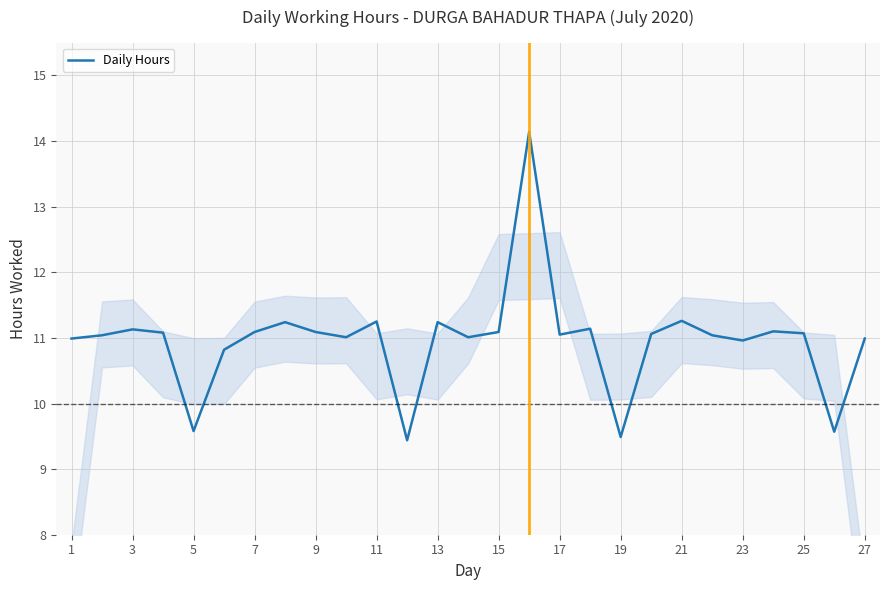

What is the greatest value displayed?

14.1